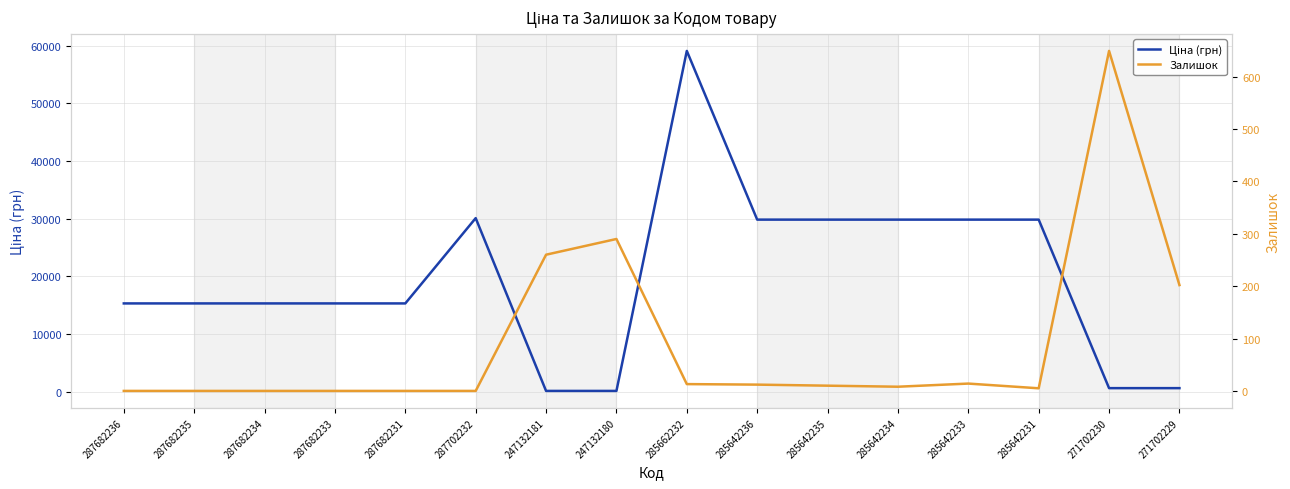

True or false: Ціна (грн) has a value of 9749.2 at 285642234.

False